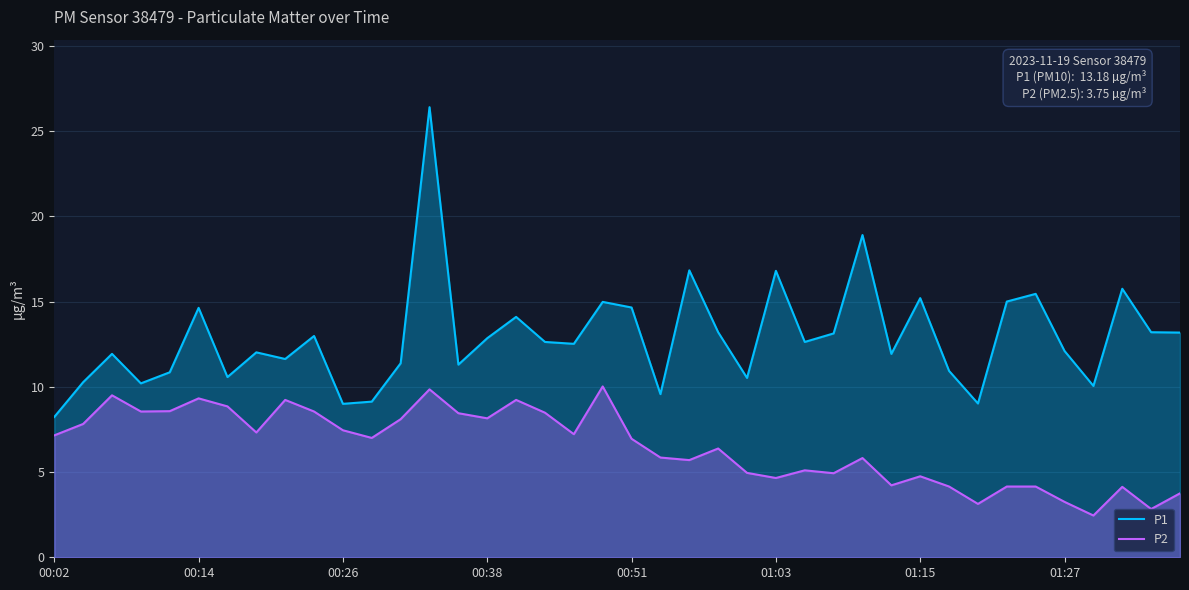

What is the difference between the maximum and minimum values in the P2 series?

7.6